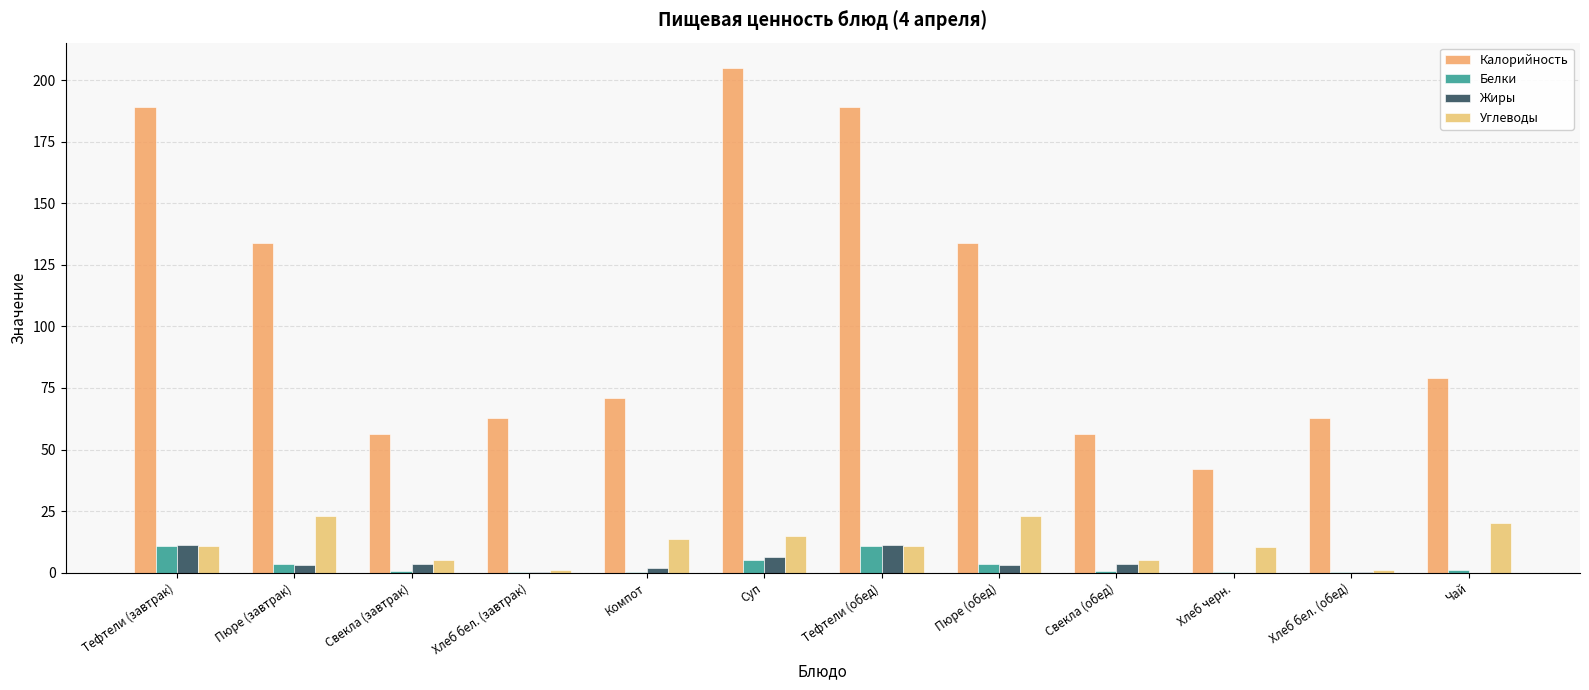

How many distinct data groups are displayed?

4